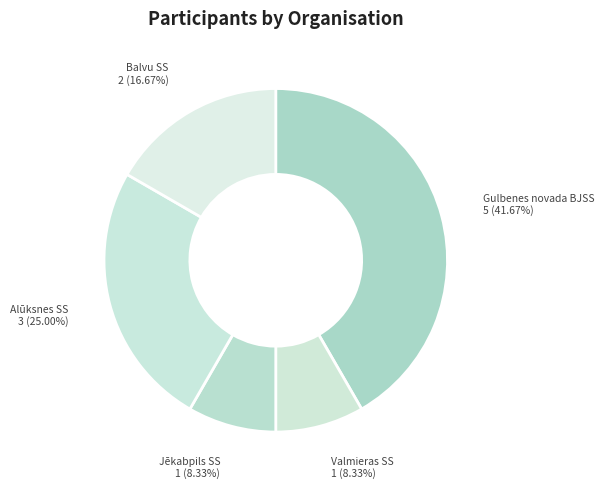

Which slice is the smallest?

Valmieras SS